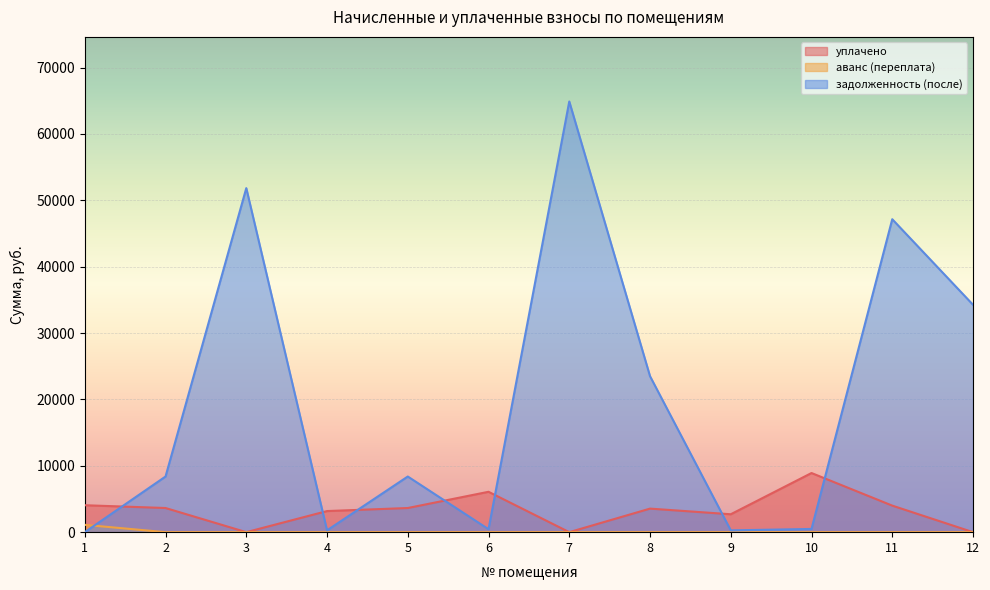

What are all the series names shown in the legend?

уплачено, аванс (переплата), задолженность (после)